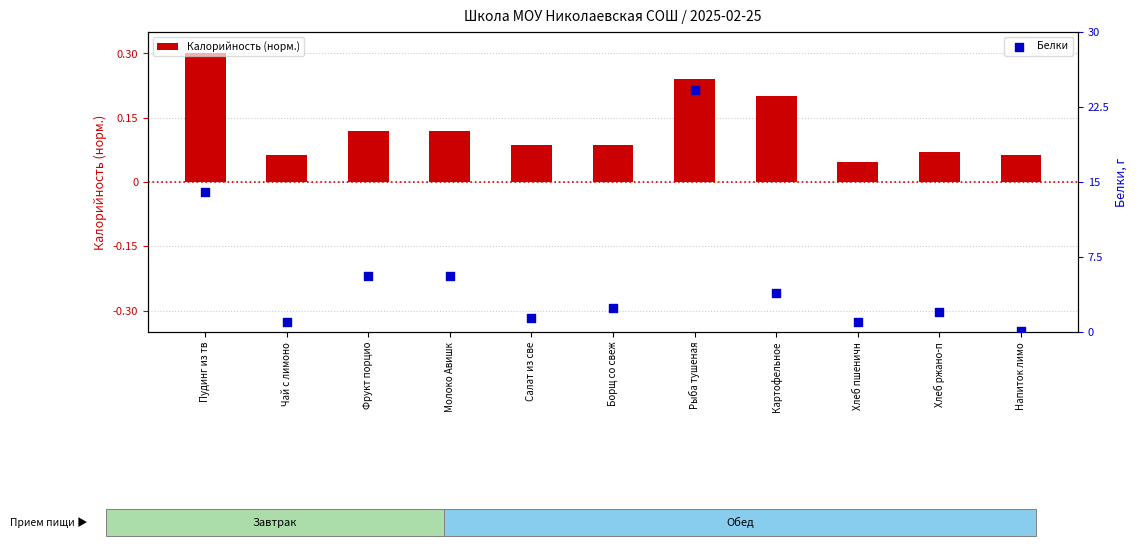

Which series has the largest total across all categories?

Белки